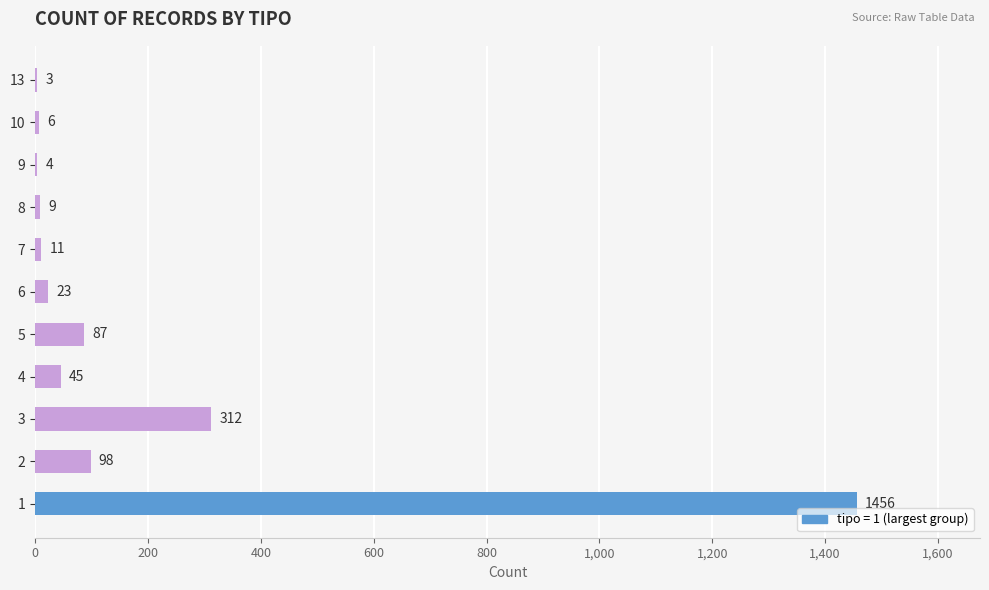

The chart shows a value of 45 at 4. True or false?

True